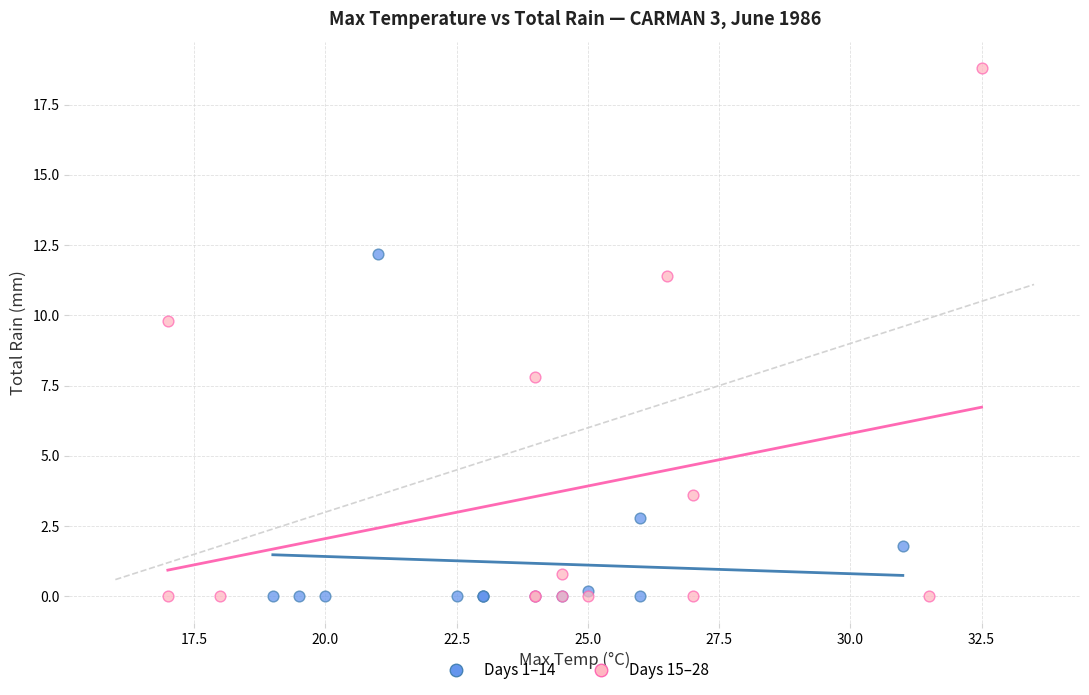

Which series has the widest spread of Y values?

Days 15–28